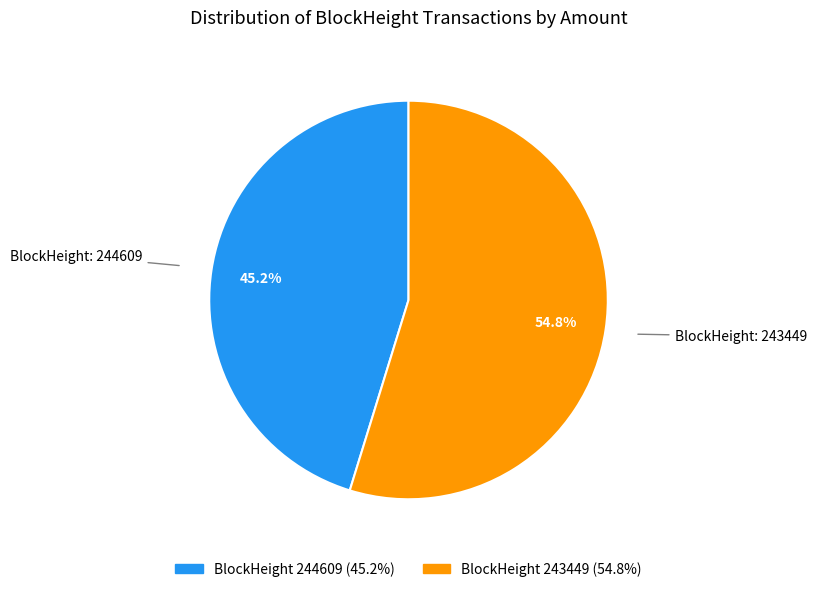

Count the number of slices in the pie.

2